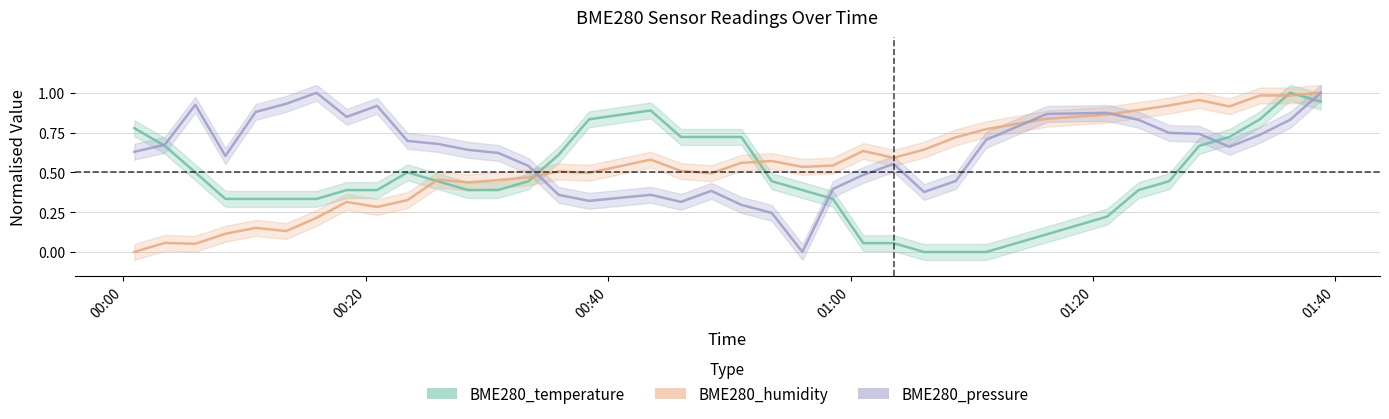

Is this an area chart (filled region under the line)?

No